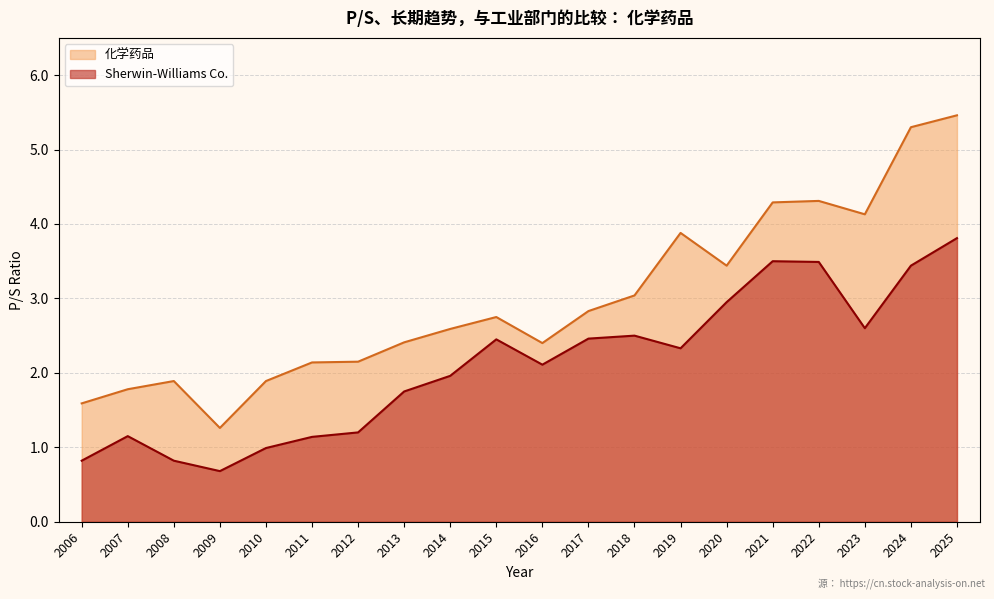

Does the chart display data point markers on the line(s)?

No